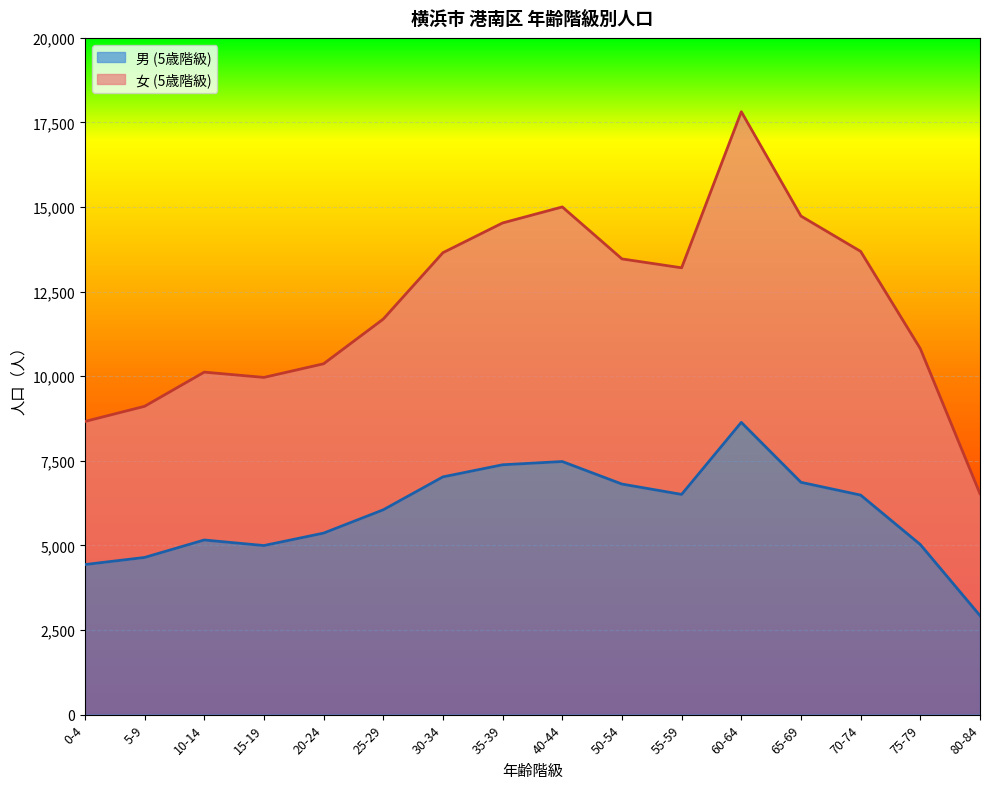

Which series has the widest spread of values?

女 (5歳階級)